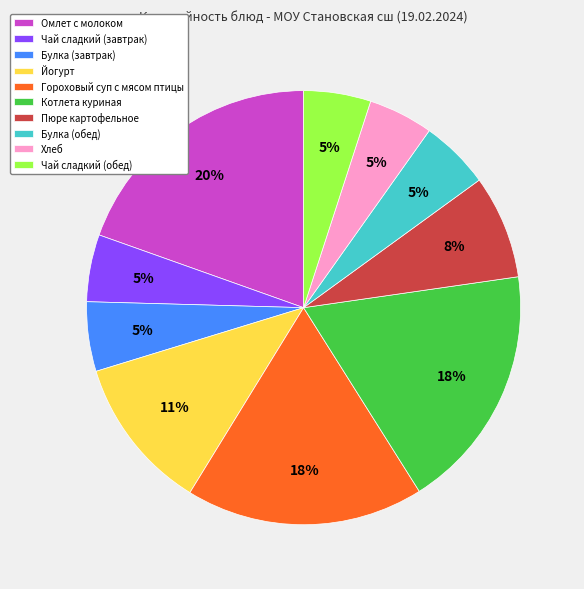

To the nearest percent, what is the difference between the Пюре картофельное and Хлеб slice percentages?

3%